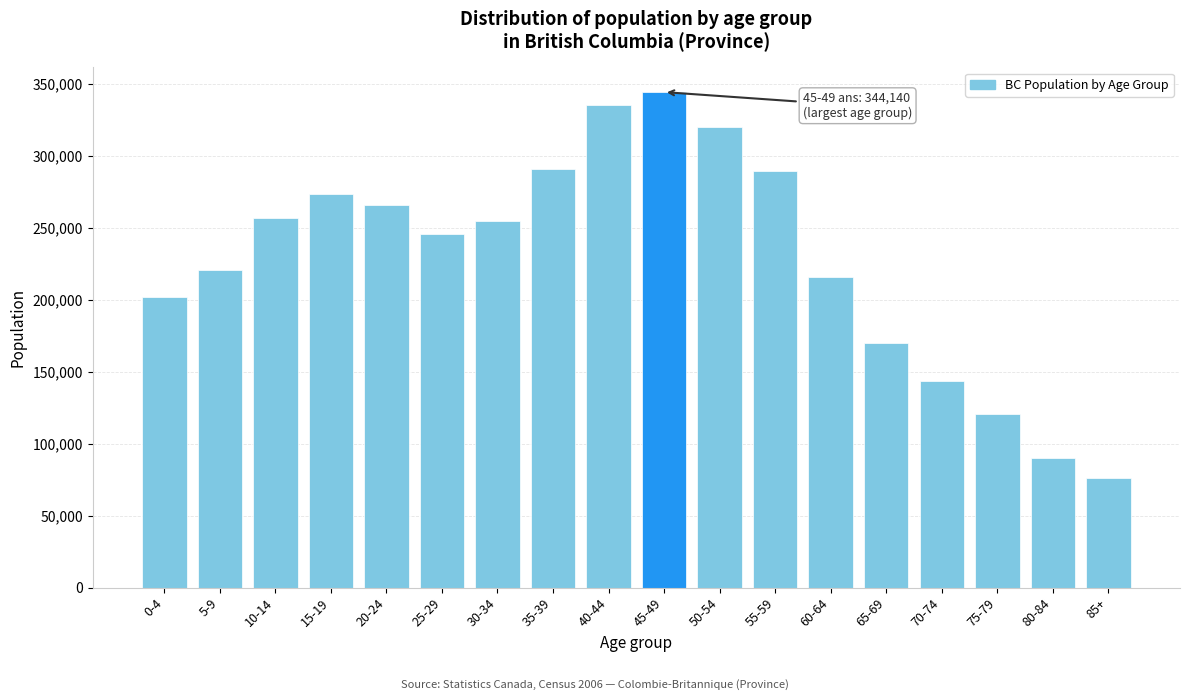

At which category does the chart reach its minimum across all series?

85+